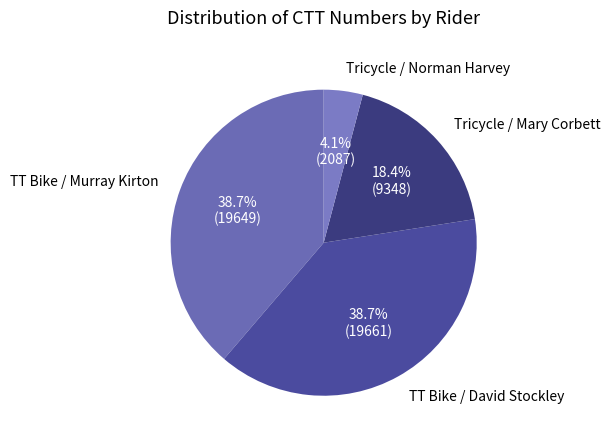

Does TT Bike / Murray Kirton account for over 50% of the chart?

No